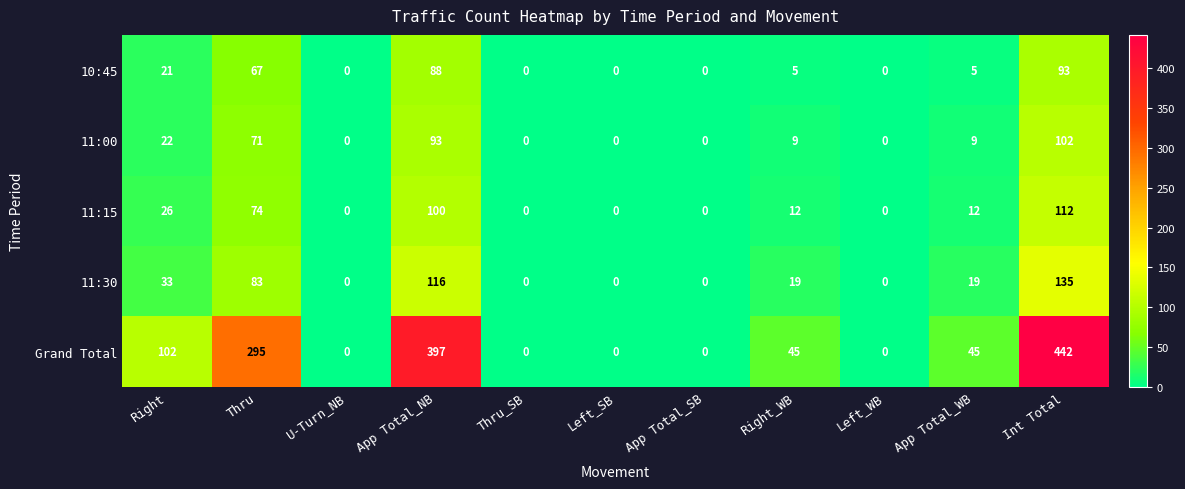

How many distinct data groups are displayed?

5